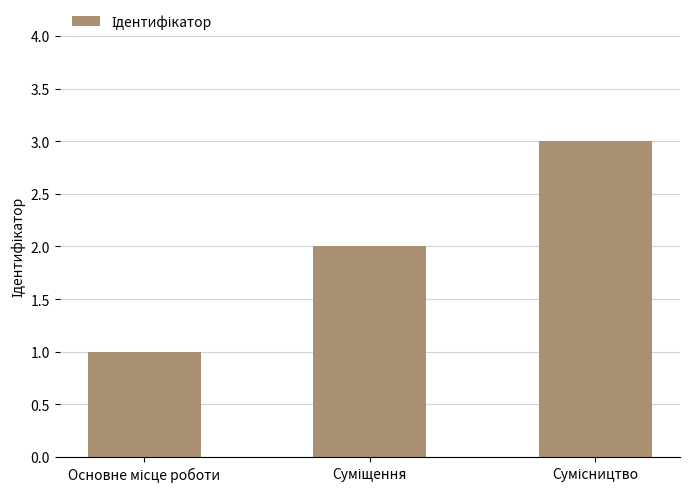

What is the sum of all values?

6